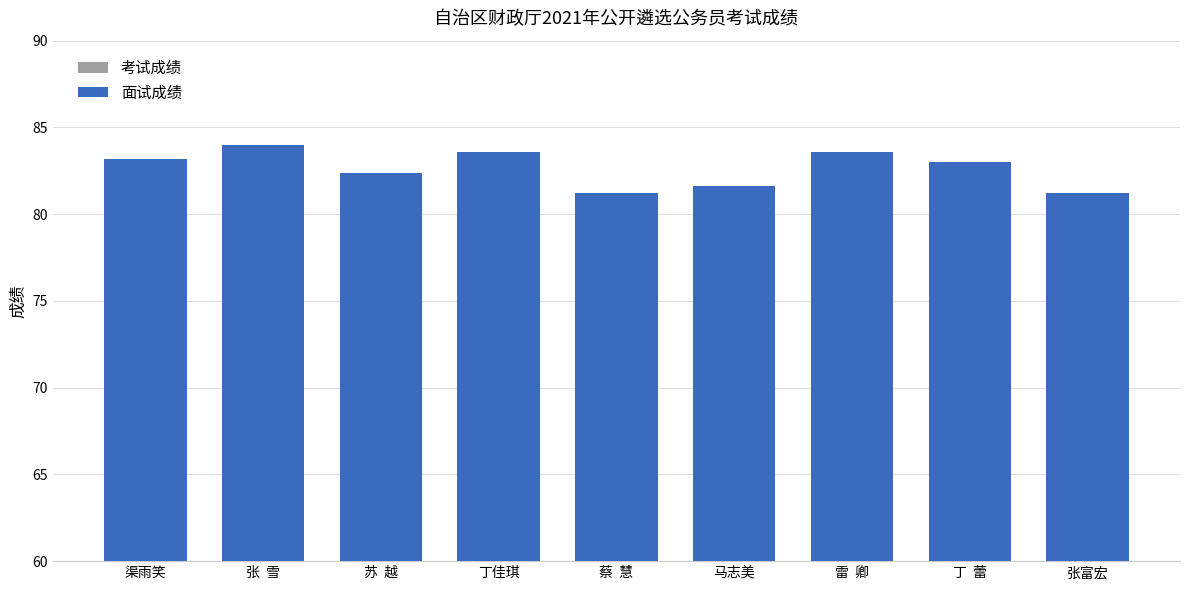

Rank the series by their maximum value, from highest to lowest.

面试成绩, 考试成绩